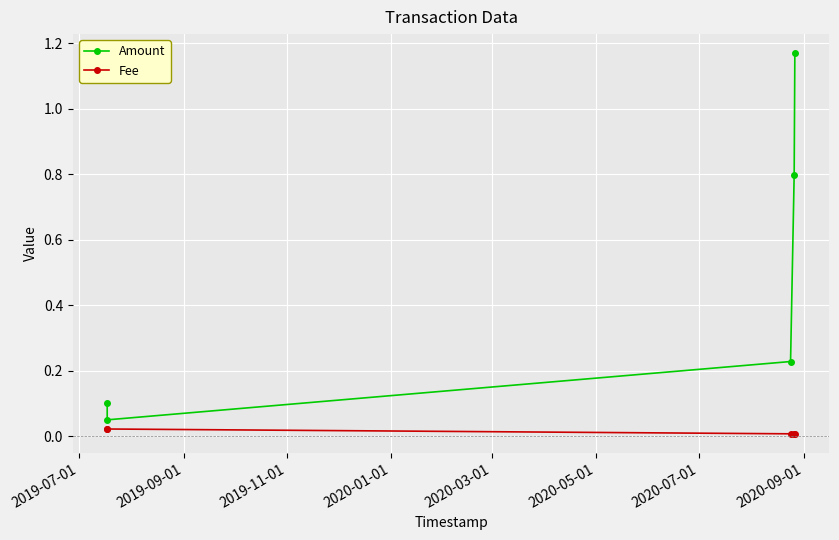

True or false: Amount and Fee cross at least once.

False